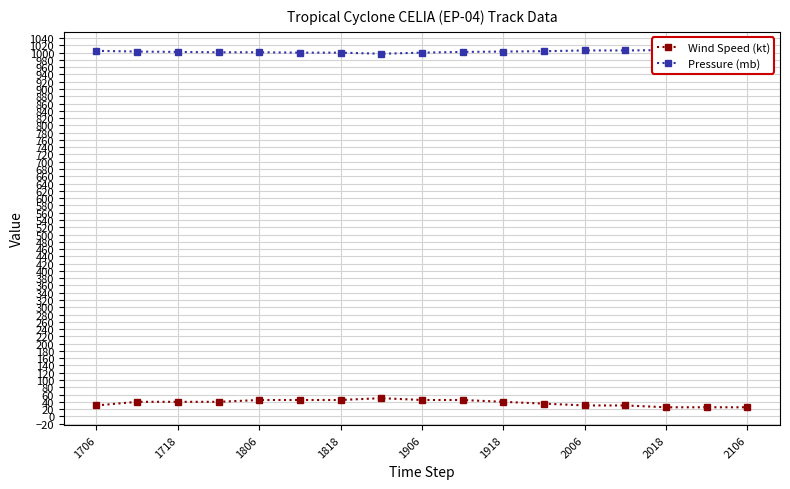

What is the lowest value of the Wind Speed (kt) series?

25